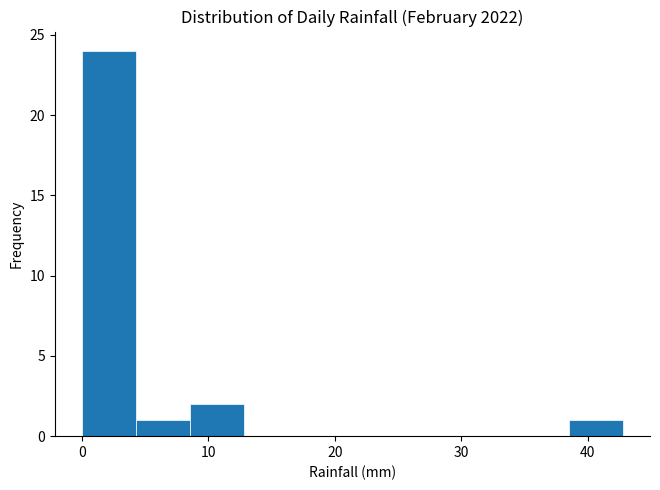

How tall is the bar that spans 4 to 9 on the x-axis? Neither the bar edges nor the heights are printed on the chart, so give them approximately, as read against the axes.

1